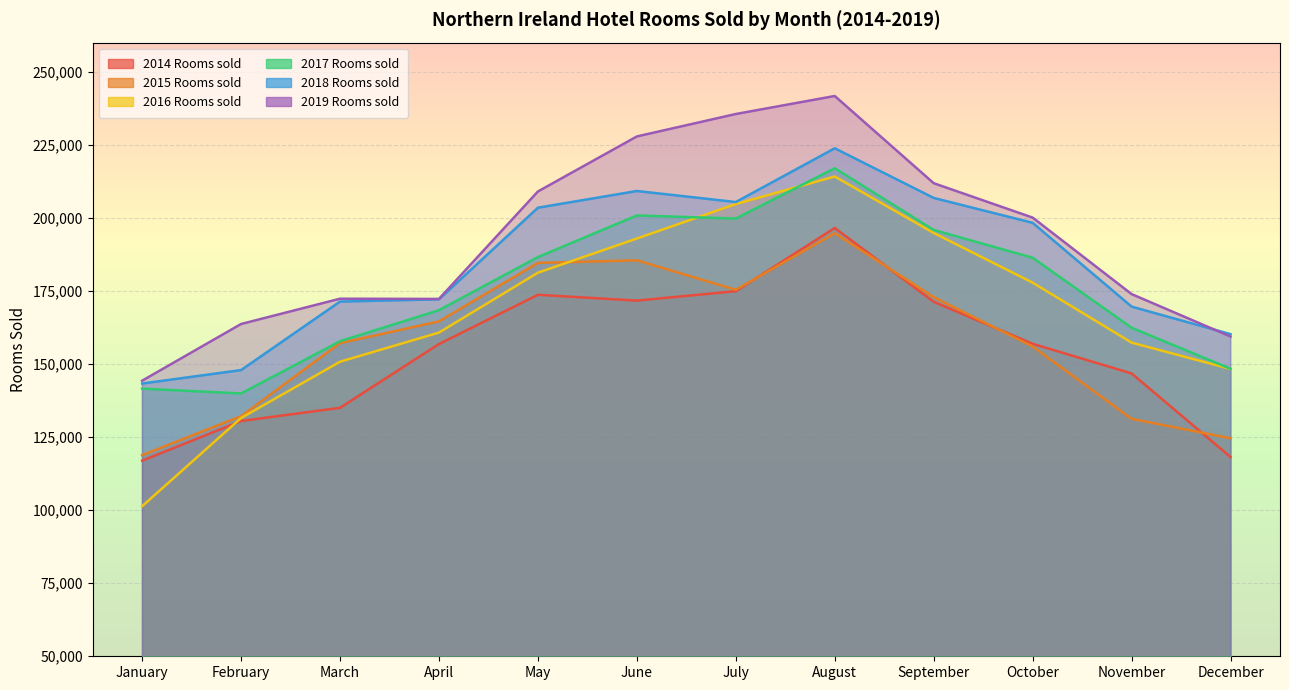

True or false: 2015 Rooms sold and 2018 Rooms sold cross at least once.

False